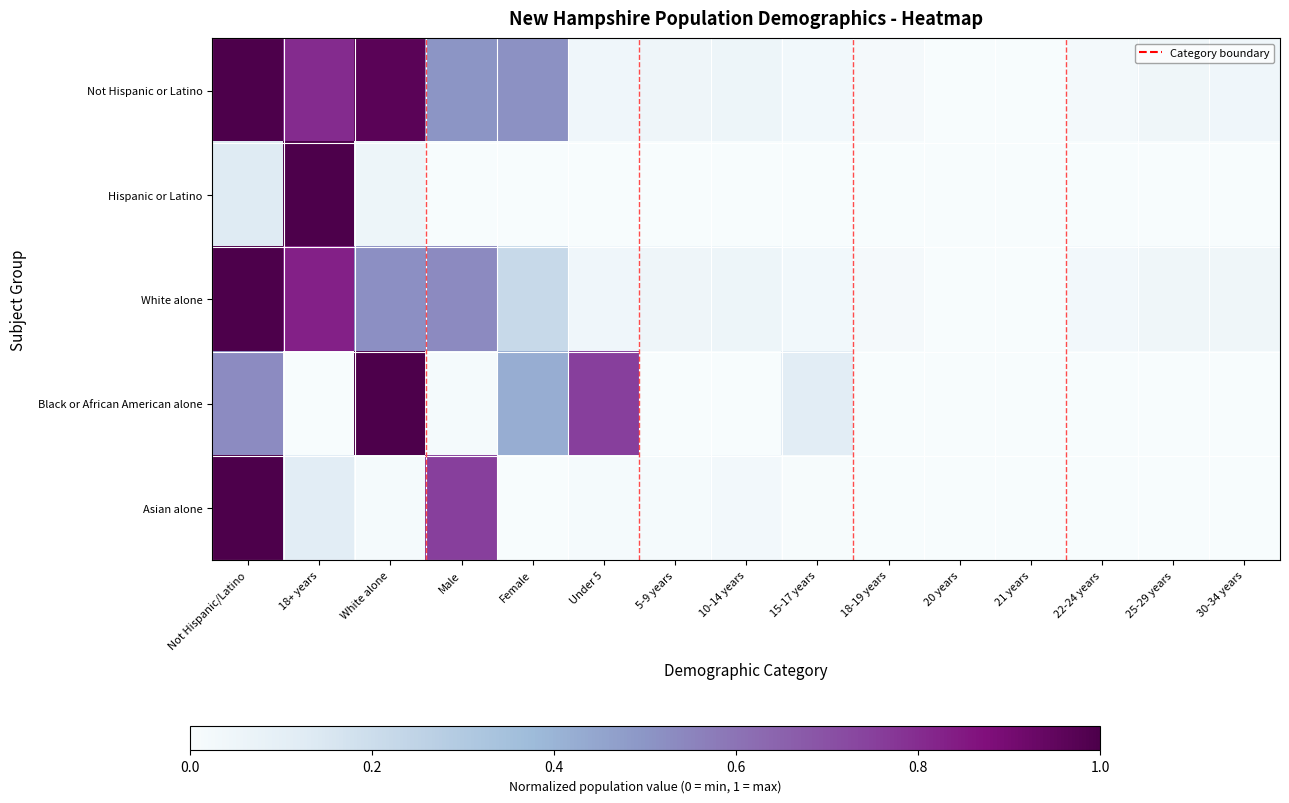

What is the maximum value shown in the chart?

1.0